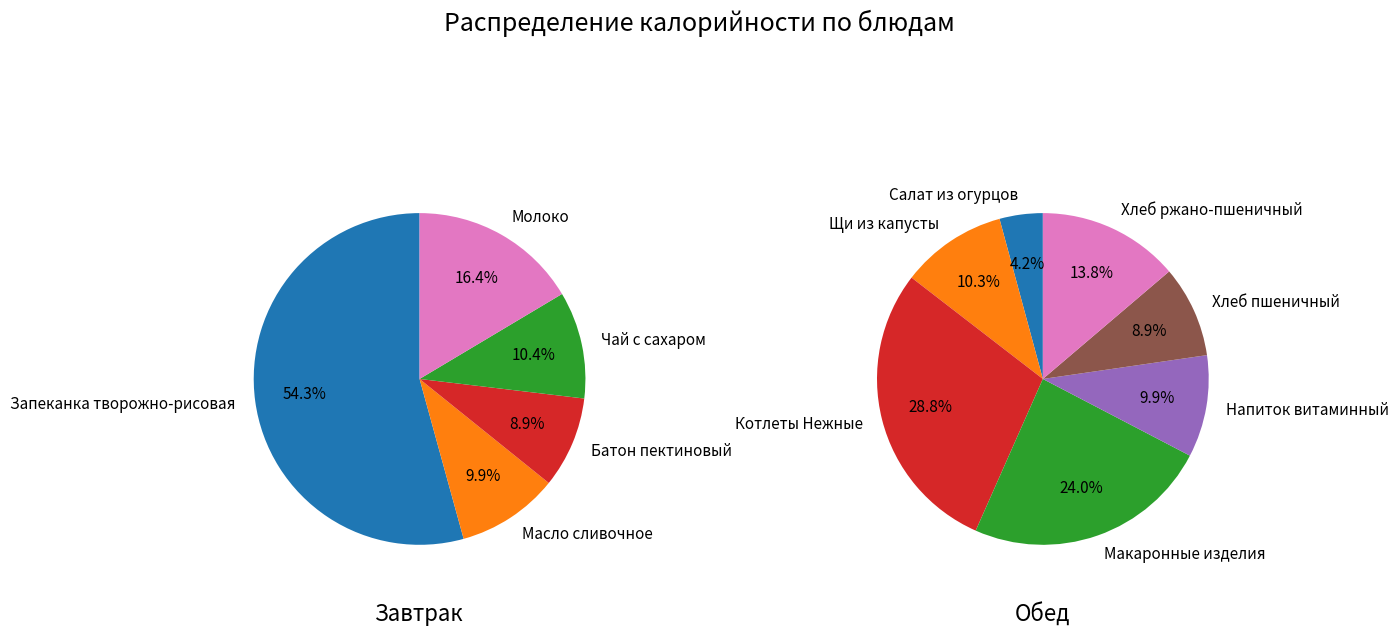

To the nearest percent, what is the combined percentage of Масло сливочное and Запеканка творожно-рисовая?

64%